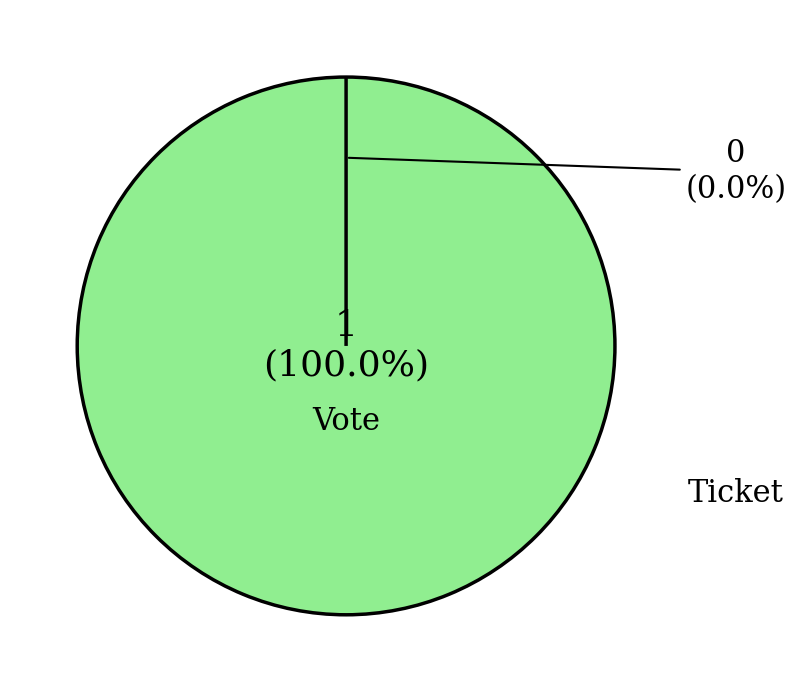

Between Vote and Ticket, which is larger?

Vote